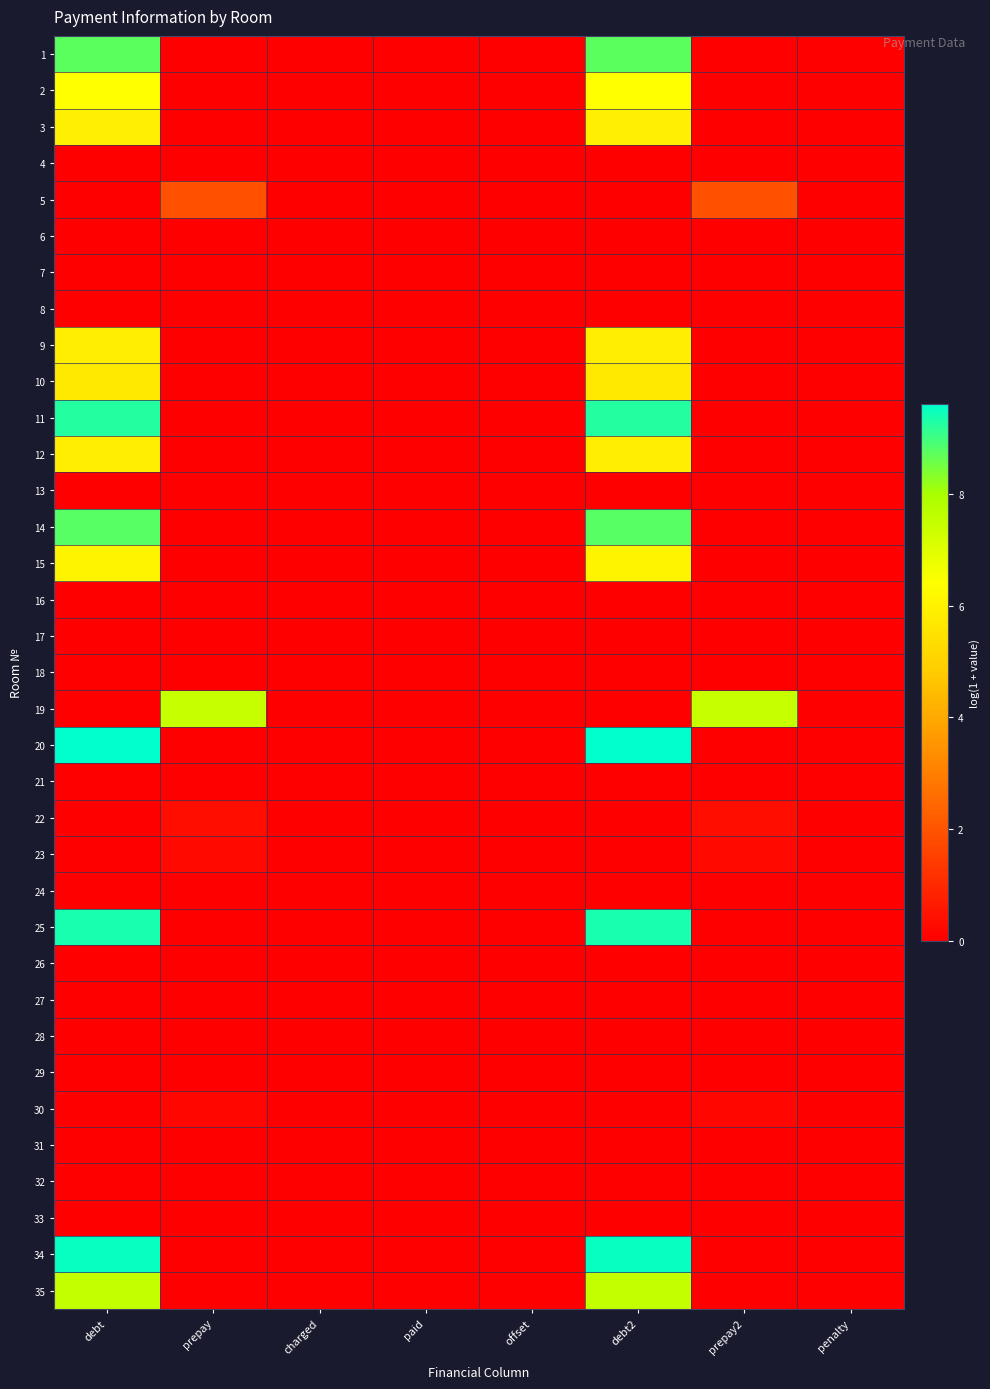

Reading right to left, what are all the values shown in this chart?

1: penalty=0.0	prepay2=0.0	debt2=8.7	offset=0.0	paid=0.0	charged=0.0	prepay=0.0	debt=8.7
2: penalty=0.0	prepay2=0.0	debt2=6.4	offset=0.0	paid=0.0	charged=0.0	prepay=0.0	debt=6.4
3: penalty=0.0	prepay2=0.0	debt2=5.9	offset=0.0	paid=0.0	charged=0.0	prepay=0.0	debt=5.9
4: penalty=0.0	prepay2=0.0	debt2=0.0	offset=0.0	paid=0.0	charged=0.0	prepay=0.0	debt=0.0
5: penalty=0.0	prepay2=1.9	debt2=0.0	offset=0.0	paid=0.0	charged=0.0	prepay=1.9	debt=0.0
6: penalty=0.0	prepay2=0.0	debt2=0.0	offset=0.0	paid=0.0	charged=0.0	prepay=0.0	debt=0.0
7: penalty=0.0	prepay2=0.0	debt2=0.0	offset=0.0	paid=0.0	charged=0.0	prepay=0.0	debt=0.0
8: penalty=0.0	prepay2=0.0	debt2=0.0	offset=0.0	paid=0.0	charged=0.0	prepay=0.0	debt=0.0
9: penalty=0.0	prepay2=0.0	debt2=5.9	offset=0.0	paid=0.0	charged=0.0	prepay=0.0	debt=5.9
10: penalty=0.0	prepay2=0.0	debt2=5.7	offset=0.0	paid=0.0	charged=0.0	prepay=0.0	debt=5.7
11: penalty=0.0	prepay2=0.0	debt2=9.2	offset=0.0	paid=0.0	charged=0.0	prepay=0.0	debt=9.2
12: penalty=0.0	prepay2=0.0	debt2=5.9	offset=0.0	paid=0.0	charged=0.0	prepay=0.0	debt=5.9
13: penalty=0.0	prepay2=0.0	debt2=0.0	offset=0.0	paid=0.0	charged=0.0	prepay=0.0	debt=0.0
14: penalty=0.0	prepay2=0.0	debt2=8.8	offset=0.0	paid=0.0	charged=0.0	prepay=0.0	debt=8.8
15: penalty=0.0	prepay2=0.0	debt2=6.1	offset=0.0	paid=0.0	charged=0.0	prepay=0.0	debt=6.1
16: penalty=0.0	prepay2=0.0	debt2=0.0	offset=0.0	paid=0.0	charged=0.0	prepay=0.0	debt=0.0
17: penalty=0.0	prepay2=0.0	debt2=0.0	offset=0.0	paid=0.0	charged=0.0	prepay=0.0	debt=0.0
18: penalty=0.0	prepay2=0.0	debt2=0.0	offset=0.0	paid=0.0	charged=0.0	prepay=0.0	debt=0.0
19: penalty=0.0	prepay2=7.5	debt2=0.0	offset=0.0	paid=0.0	charged=0.0	prepay=7.5	debt=0.0
20: penalty=0.0	prepay2=0.0	debt2=9.6	offset=0.0	paid=0.0	charged=0.0	prepay=0.0	debt=9.6
21: penalty=0.0	prepay2=0.0	debt2=0.0	offset=0.0	paid=0.0	charged=0.0	prepay=0.0	debt=0.0
22: penalty=0.0	prepay2=0.4	debt2=0.0	offset=0.0	paid=0.0	charged=0.0	prepay=0.4	debt=0.0
23: penalty=0.0	prepay2=0.3	debt2=0.0	offset=0.0	paid=0.0	charged=0.0	prepay=0.3	debt=0.0
24: penalty=0.0	prepay2=0.0	debt2=0.0	offset=0.0	paid=0.0	charged=0.0	prepay=0.0	debt=0.0
25: penalty=0.0	prepay2=0.0	debt2=9.4	offset=0.0	paid=0.0	charged=0.0	prepay=0.0	debt=9.4
26: penalty=0.0	prepay2=0.0	debt2=0.0	offset=0.0	paid=0.0	charged=0.0	prepay=0.0	debt=0.0
27: penalty=0.0	prepay2=0.0	debt2=0.0	offset=0.0	paid=0.0	charged=0.0	prepay=0.0	debt=0.0
28: penalty=0.0	prepay2=0.0	debt2=0.0	offset=0.0	paid=0.0	charged=0.0	prepay=0.0	debt=0.0
29: penalty=0.0	prepay2=0.0	debt2=0.0	offset=0.0	paid=0.0	charged=0.0	prepay=0.0	debt=0.0
30: penalty=0.0	prepay2=0.2	debt2=0.0	offset=0.0	paid=0.0	charged=0.0	prepay=0.2	debt=0.0
31: penalty=0.0	prepay2=0.0	debt2=0.0	offset=0.0	paid=0.0	charged=0.0	prepay=0.0	debt=0.0
32: penalty=0.0	prepay2=0.0	debt2=0.0	offset=0.0	paid=0.0	charged=0.0	prepay=0.0	debt=0.0
33: penalty=0.0	prepay2=0.0	debt2=0.0	offset=0.0	paid=0.0	charged=0.0	prepay=0.0	debt=0.0
34: penalty=0.0	prepay2=0.0	debt2=9.5	offset=0.0	paid=0.0	charged=0.0	prepay=0.0	debt=9.5
35: penalty=0.0	prepay2=0.0	debt2=7.5	offset=0.0	paid=0.0	charged=0.0	prepay=0.0	debt=7.5